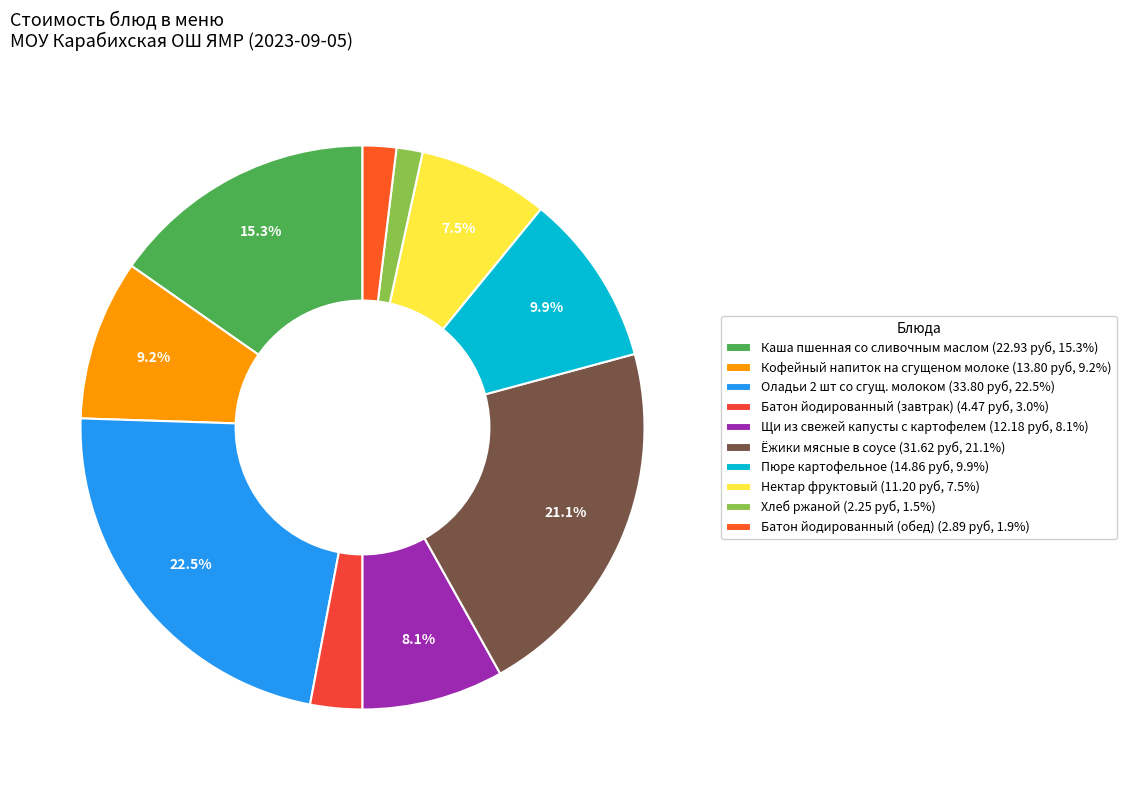

Is there a majority slice in this chart?

No